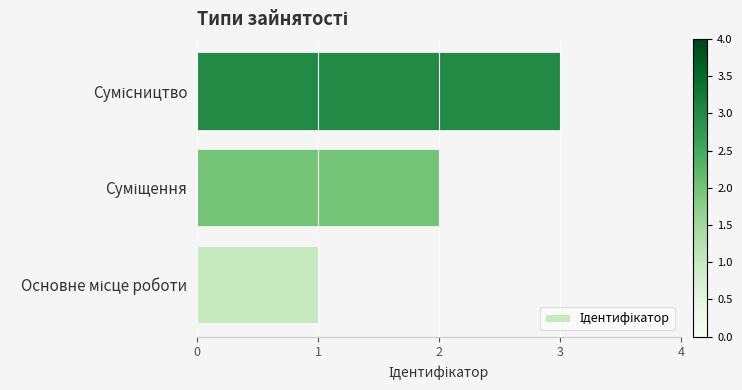

What is the maximum value shown in the chart?

3